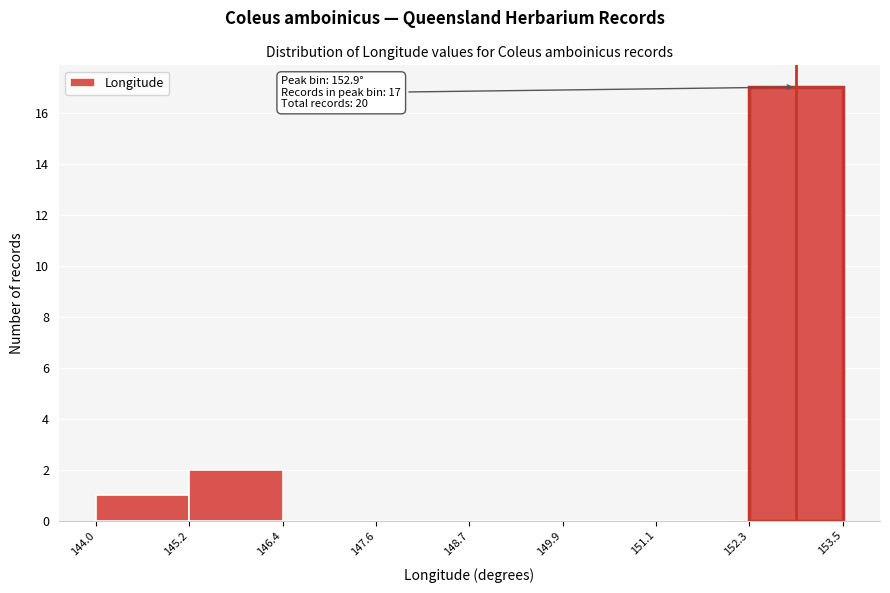

Over which range of the x-axis is the bar tallest?

152.3 to 153.5